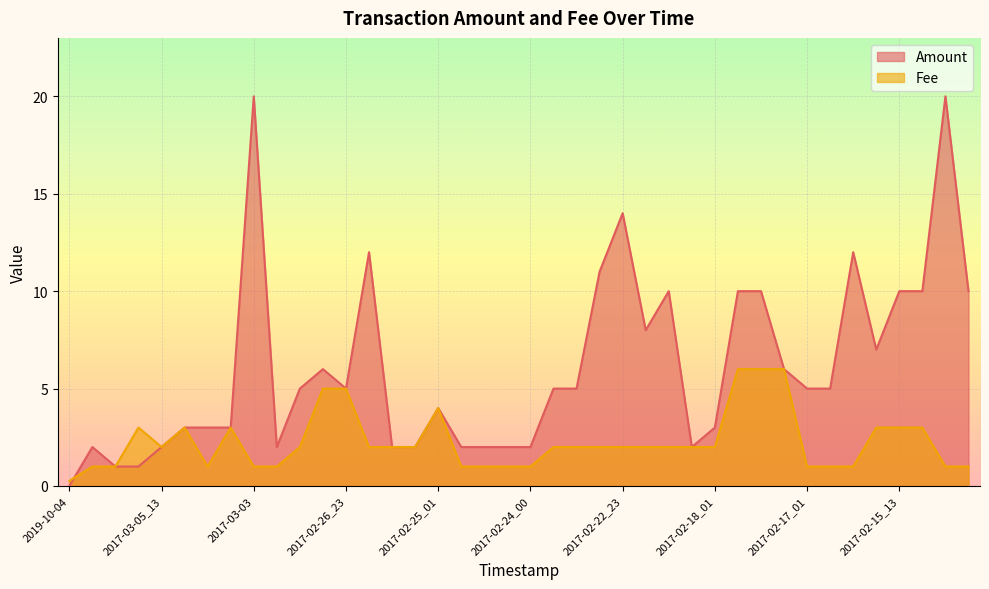

What value does the Fee series have at 2017-02-14_18?

1.0